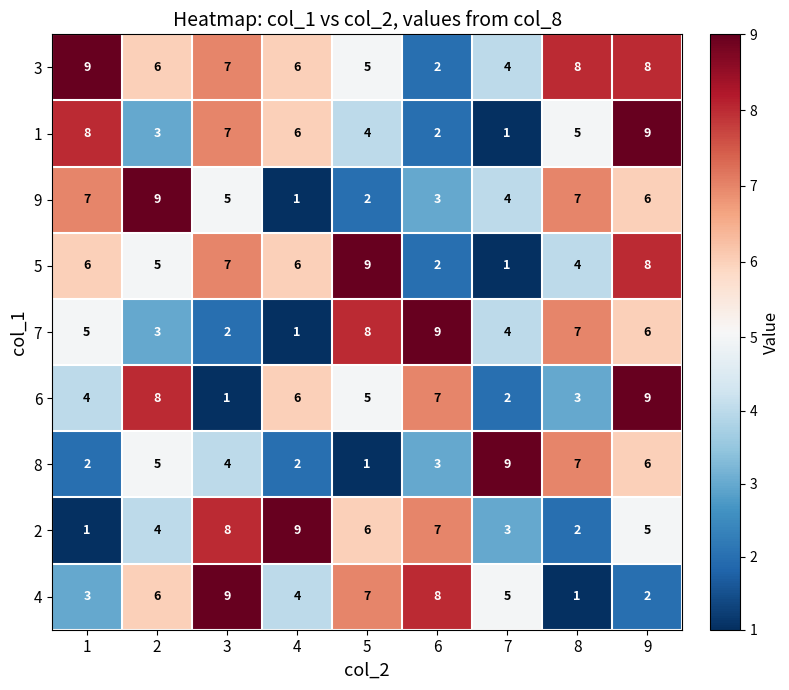

True or false: 3 has a value of 3 at 6.

False